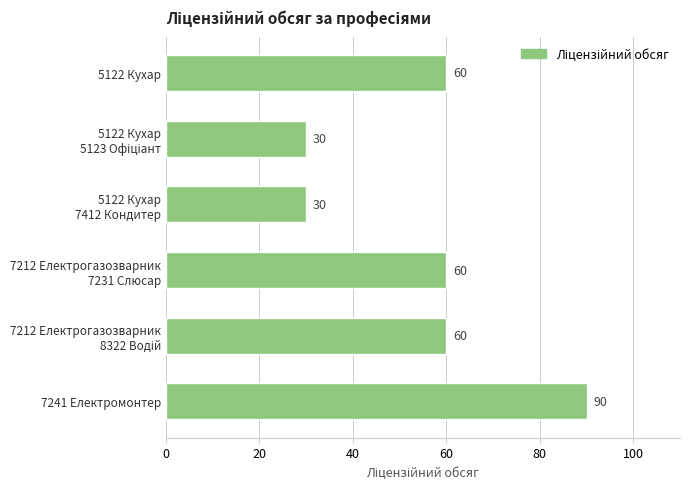

The chart shows a value of 90 at 7241 Електромонтер. True or false?

True